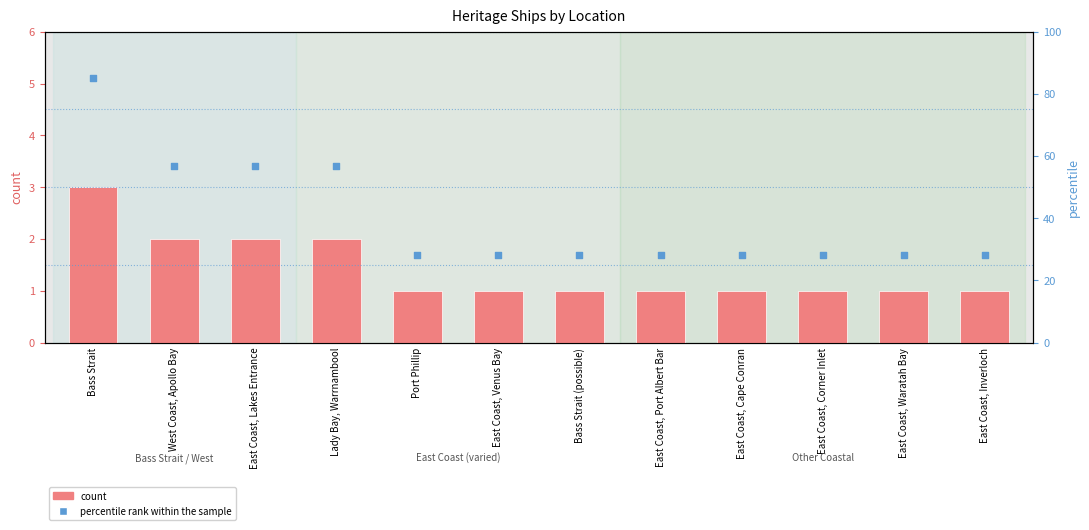

At which category is the sum across all series the highest?

Bass Strait